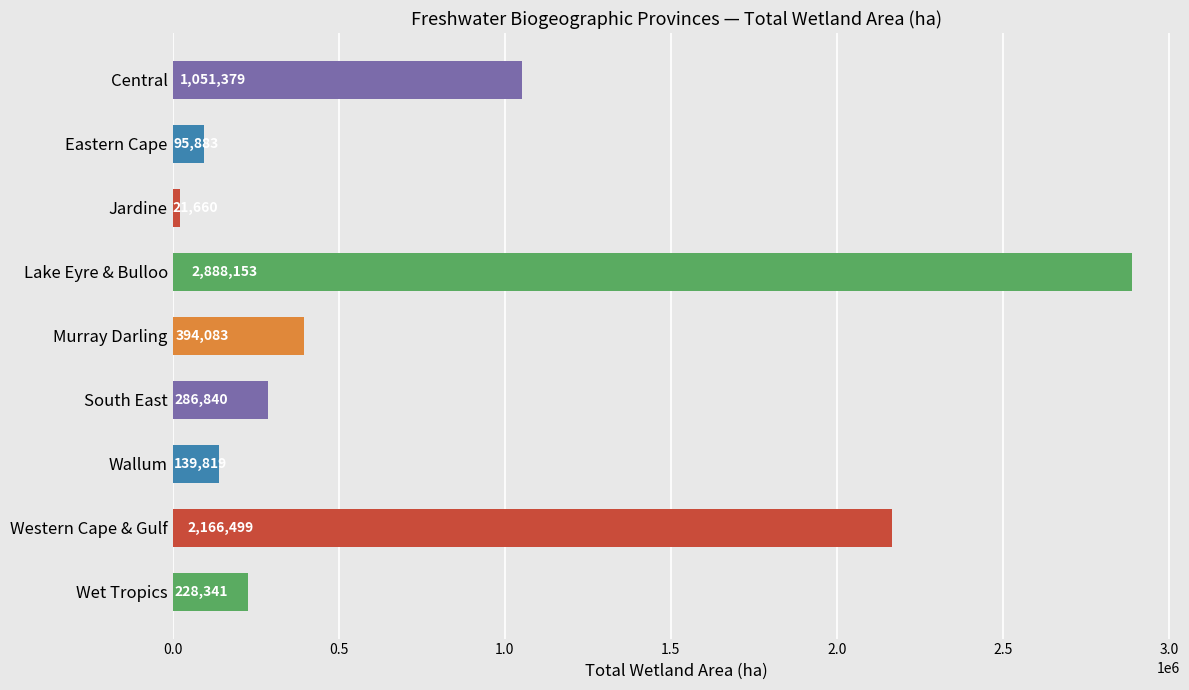

What value does the data have at Central, to the nearest 10?

1051380